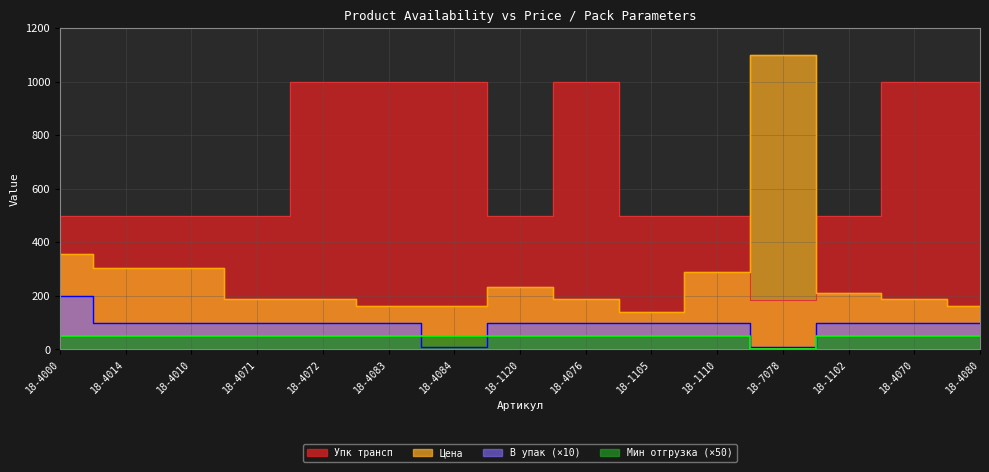

True or false: Упк трансп has more than 2 interior local peaks.

False